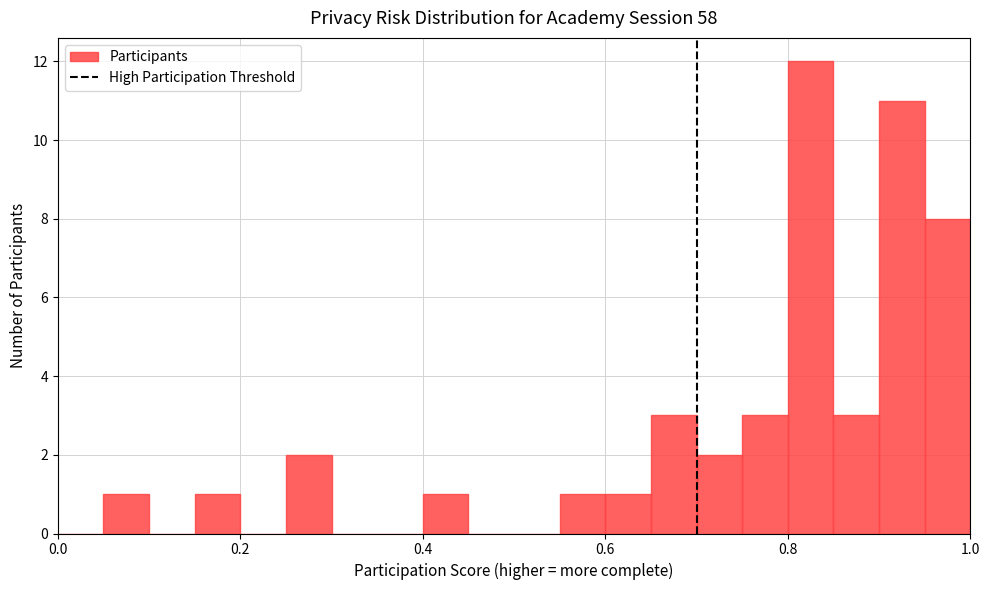

Read against the x-axis, roughly where is the centre of the tallest bar?

0.82